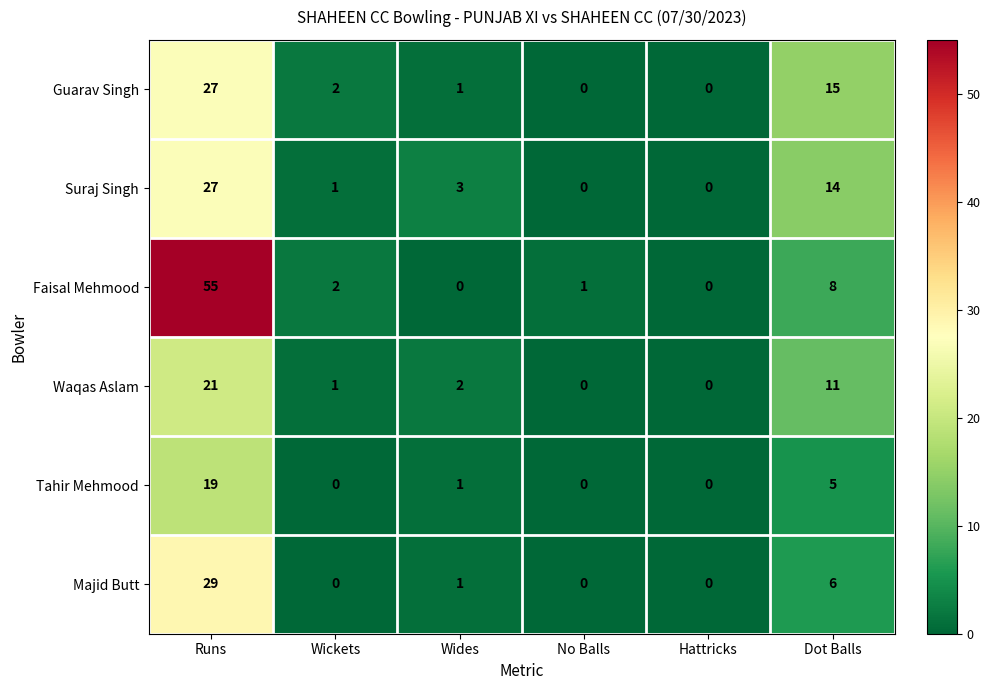

The Faisal Mehmood series shows 34 at Runs. True or false?

False